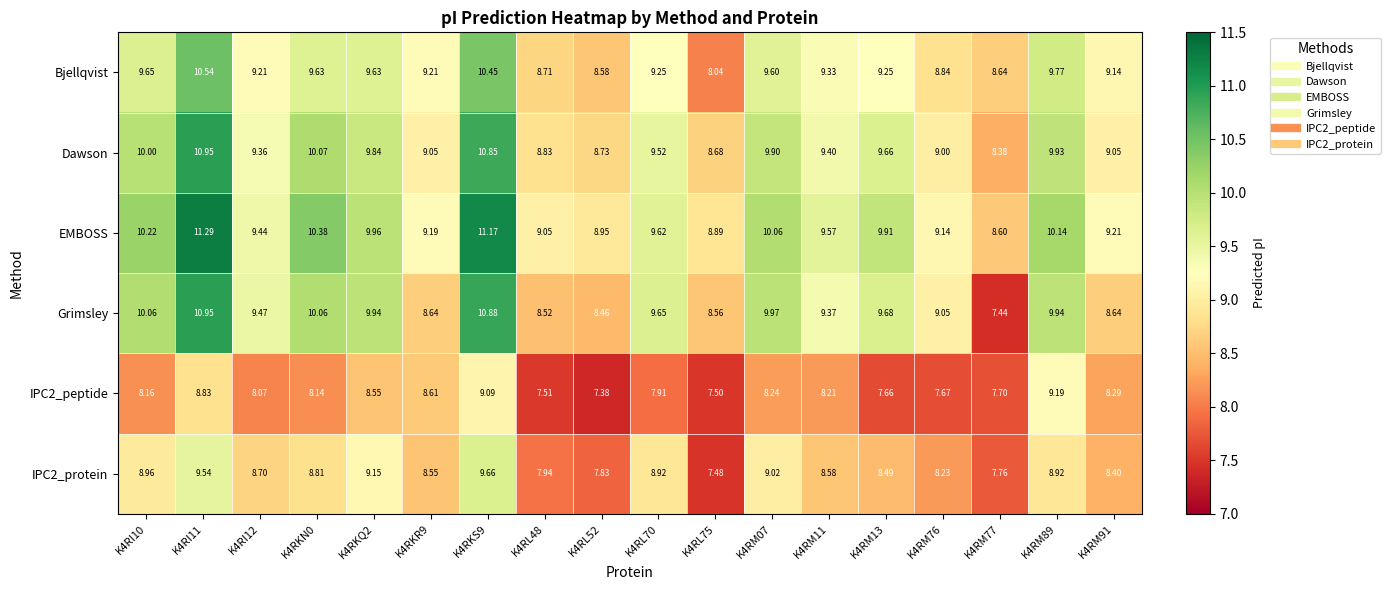

Which series has the largest total across all categories?

EMBOSS